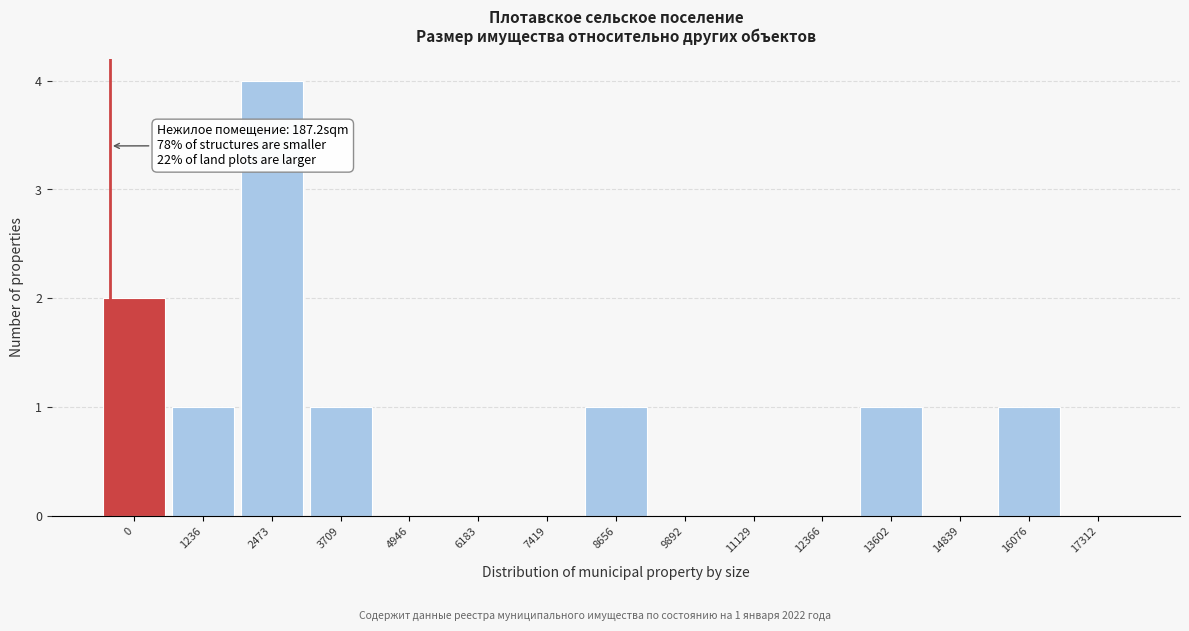

Reading left to right, transcribe all the data shown in this chart.

0=2	1236=1	2473=4	3709=1	4946=0	6183=0	7419=0	8656=1	9892=0	11129=0	12366=0	13602=1	14839=0	16076=1	17312=0